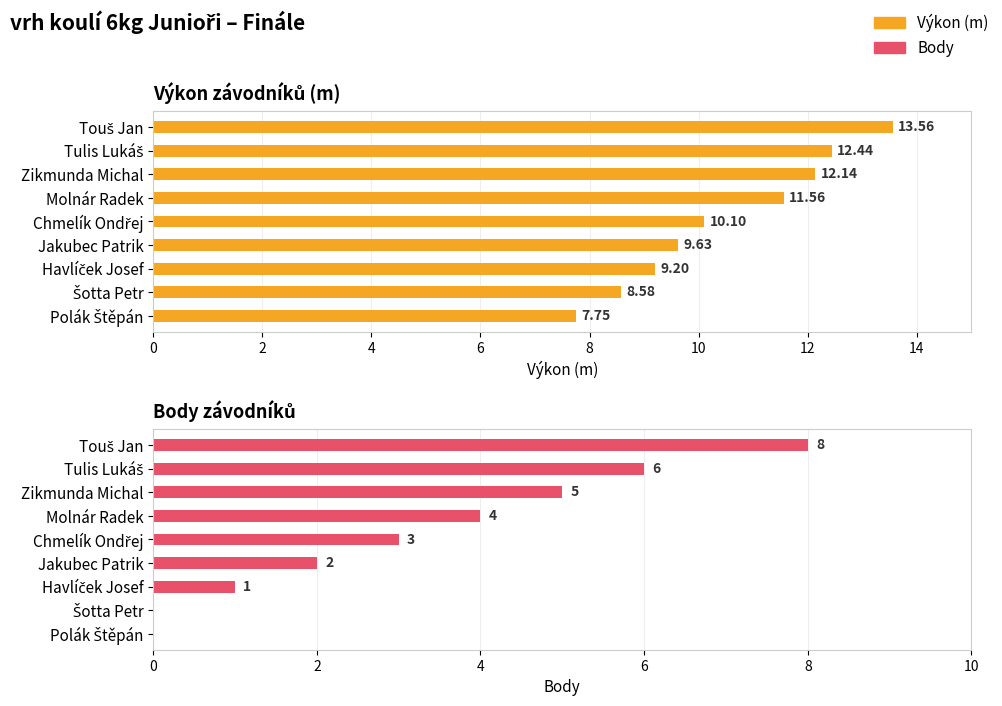

Are the bars horizontal?

Yes